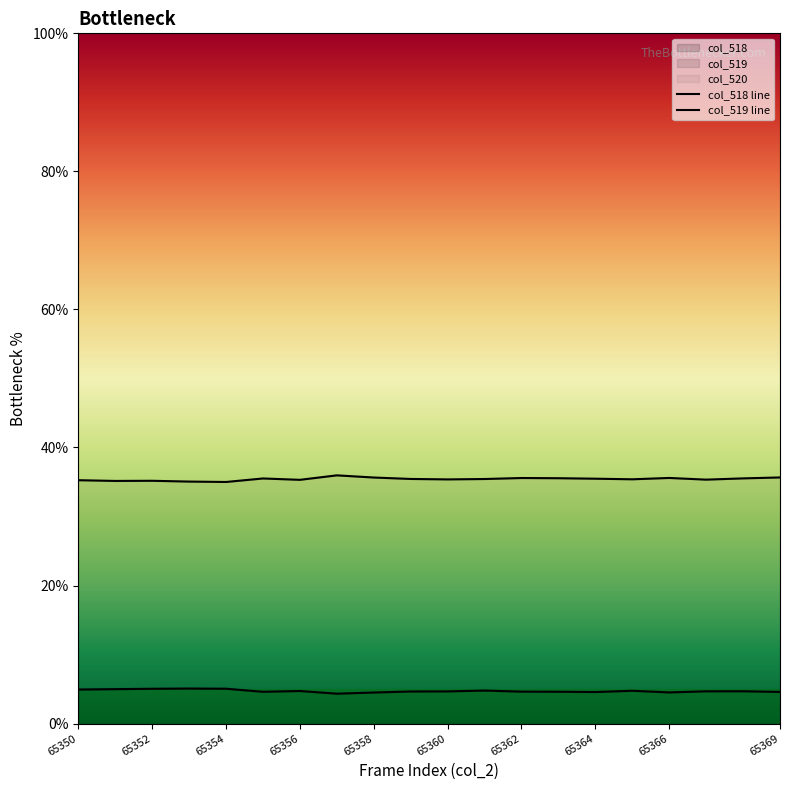

What is the minimum value shown in the chart?

4.3